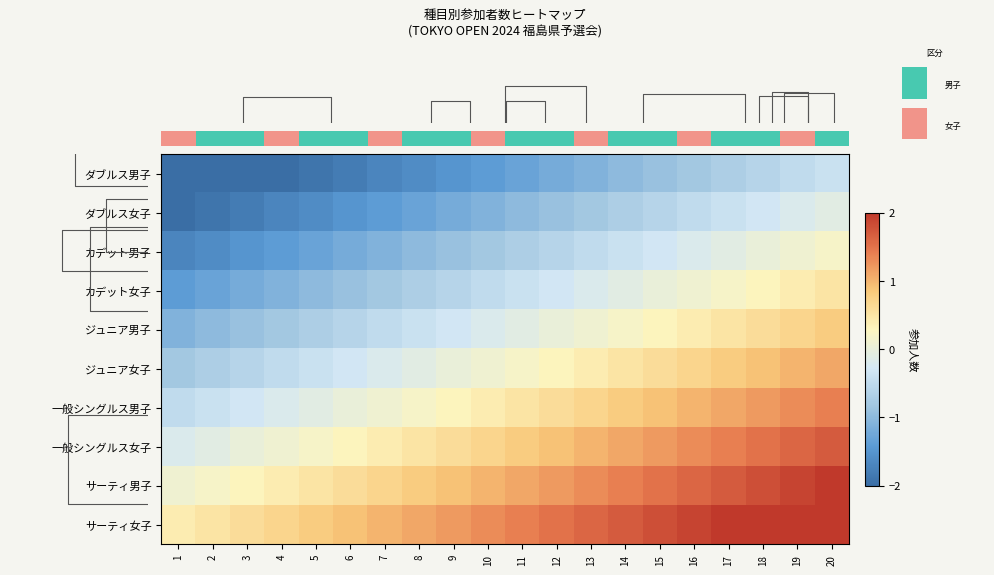

What is the minimum value for row_0?

-2.3